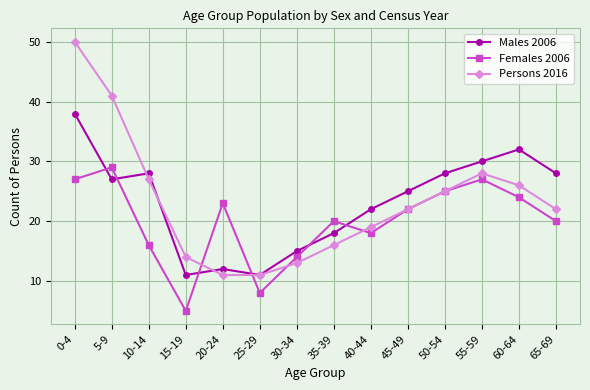

At which category does Females 2006 reach its first local peak?

5-9